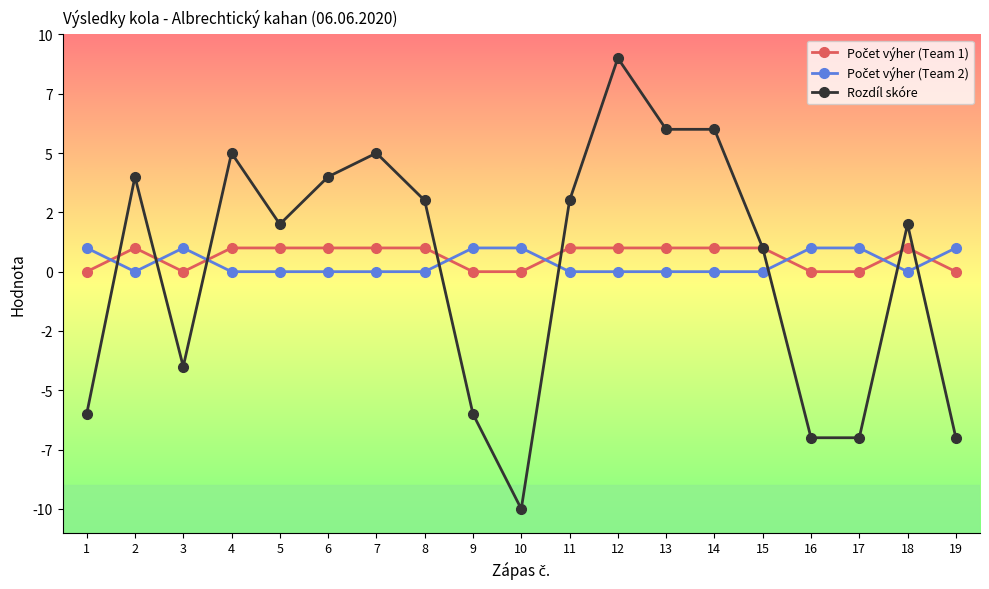

Does the chart have visible grid lines?

No